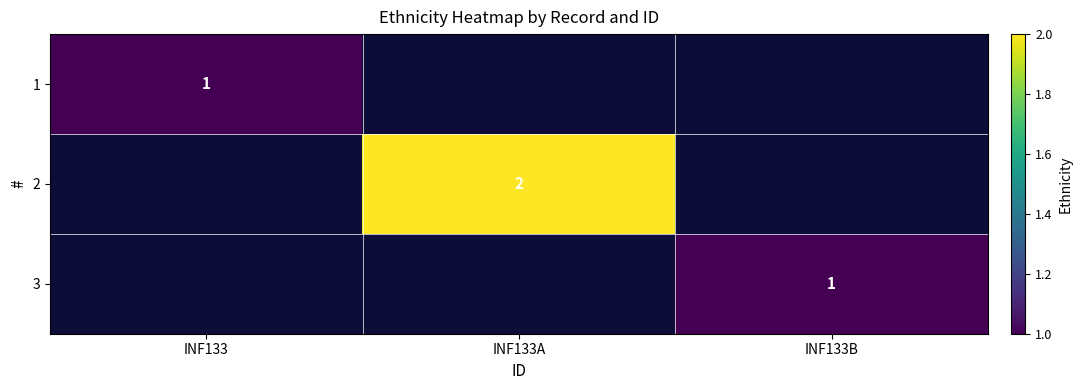

At how many categories does at least one series exceed 1?

1